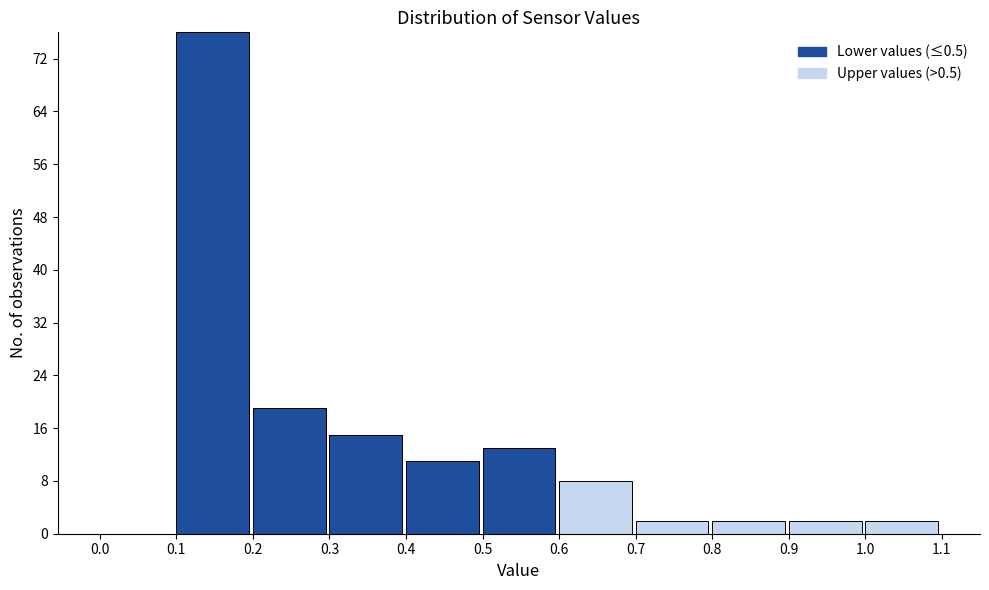

Reading left to right, transcribe the values for Lower values (≤0.5).

0.0=0	0.1=76	0.2=19	0.3=15	0.4=11	0.5=13	0.6=0	0.7=0	0.8=0	0.9=0	1.0=0